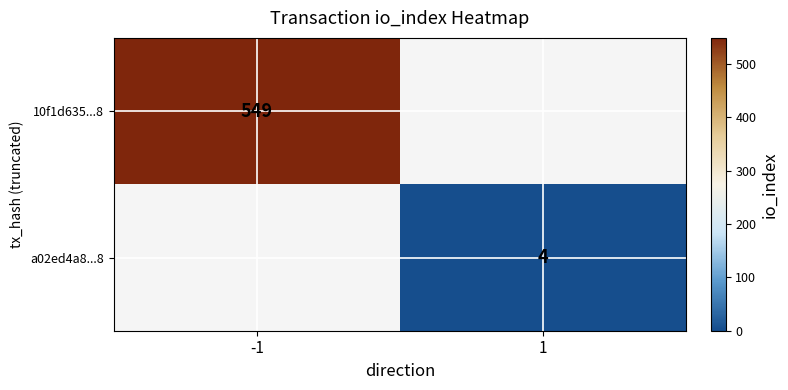

True or false: 10f1d635...8 has a value of 760 at -1.

False